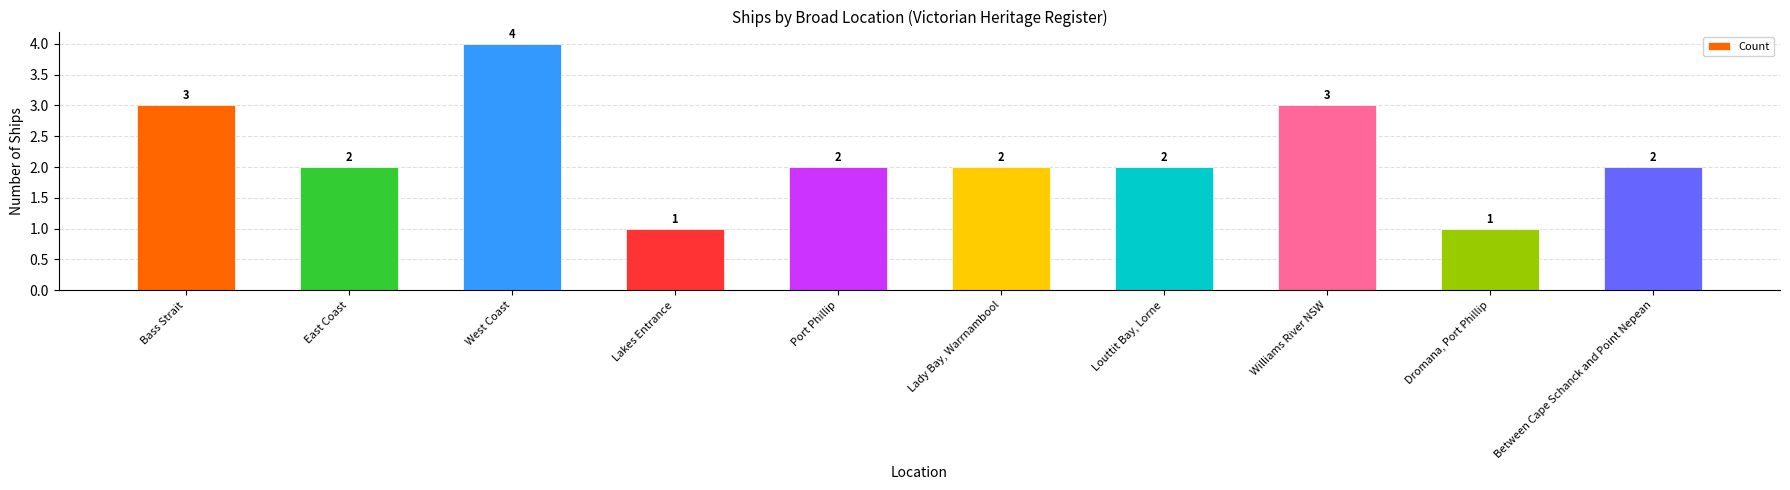

The chart shows a value of 1 at East Coast. True or false?

False